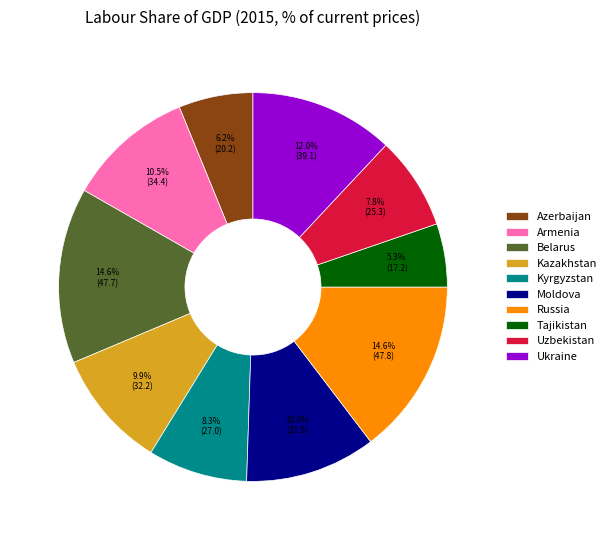

Count the number of slices in the pie.

10